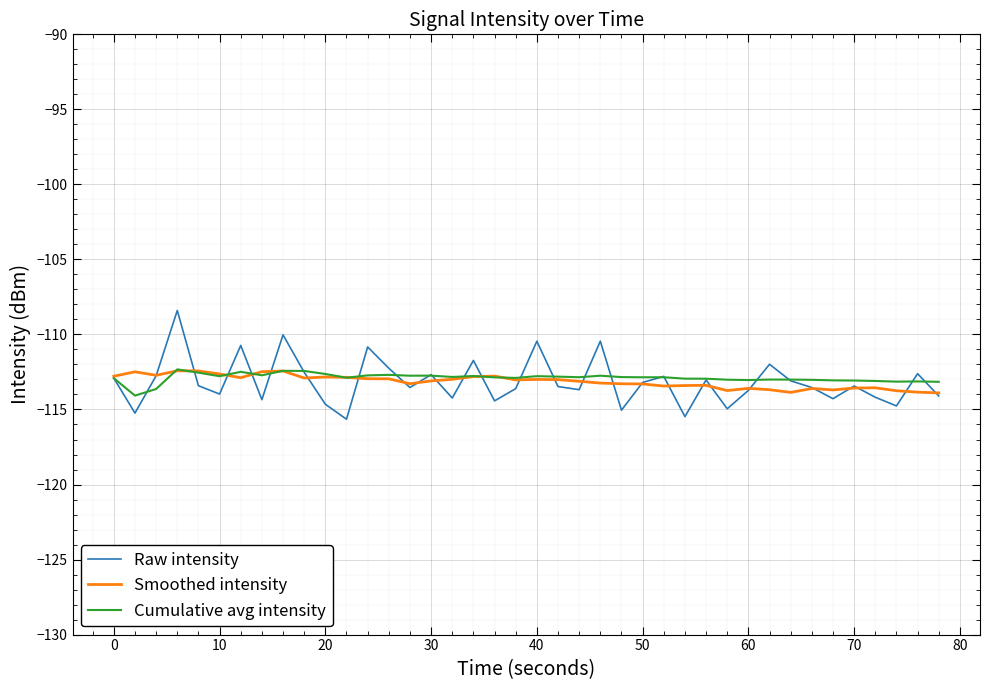

Which series has the widest spread of values?

Raw intensity